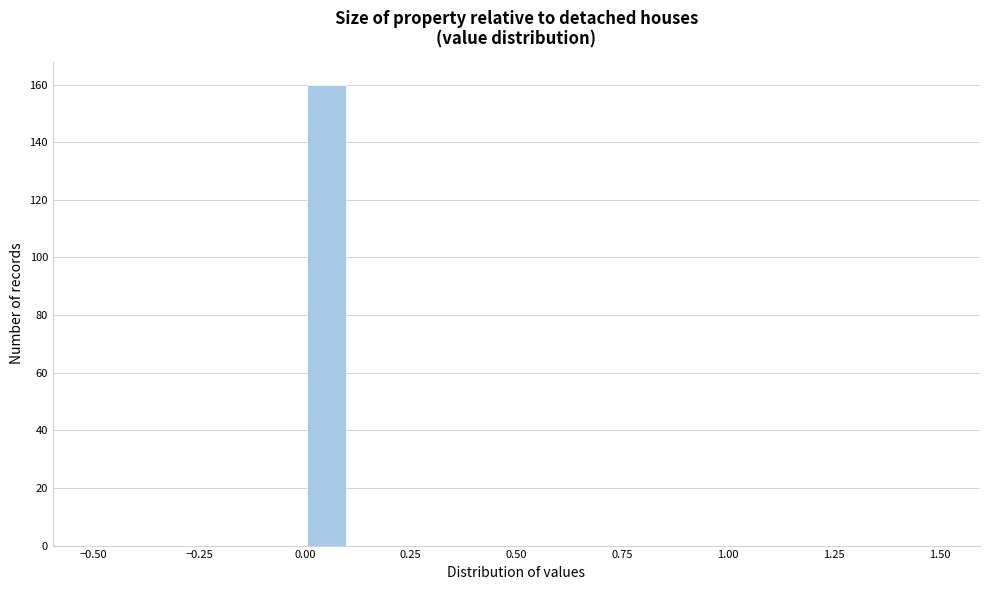

Read against the x-axis, roughly where is the centre of the tallest bar?

0.05